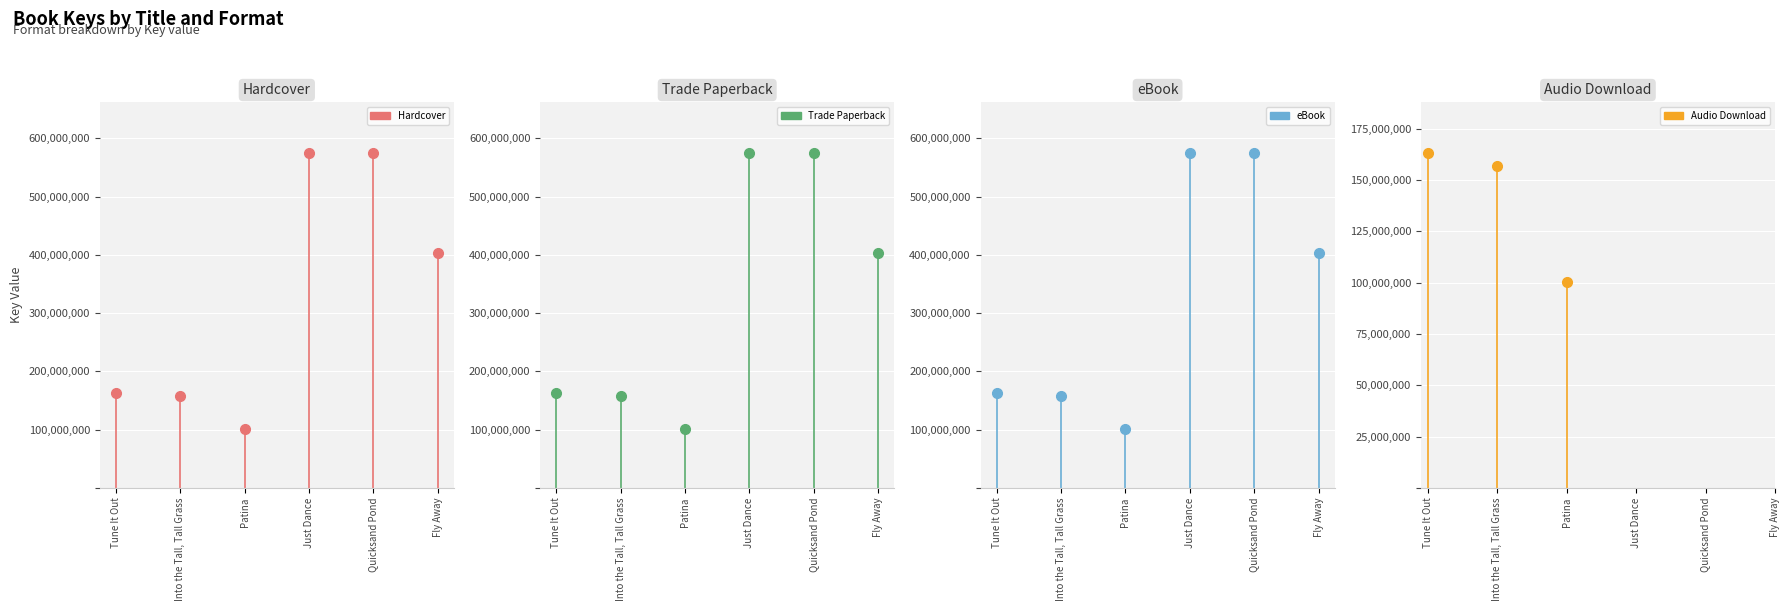

The Audio Download series shows 74219528 at Quicksand Pond. True or false?

False